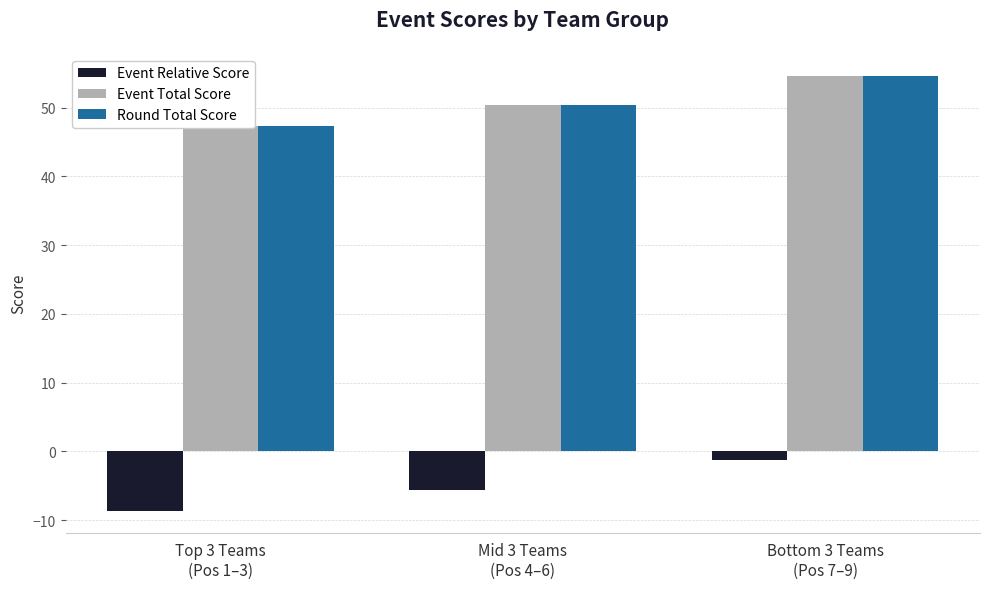

Reading left to right, what are all the values shown in this chart?

Event Relative Score: Top 3 Teams
(Pos 1–3)=-8.7	Mid 3 Teams
(Pos 4–6)=-5.7	Bottom 3 Teams
(Pos 7–9)=-1.3
Event Total Score: Top 3 Teams
(Pos 1–3)=47.3	Mid 3 Teams
(Pos 4–6)=50.3	Bottom 3 Teams
(Pos 7–9)=54.7
Round Total Score: Top 3 Teams
(Pos 1–3)=47.3	Mid 3 Teams
(Pos 4–6)=50.3	Bottom 3 Teams
(Pos 7–9)=54.7